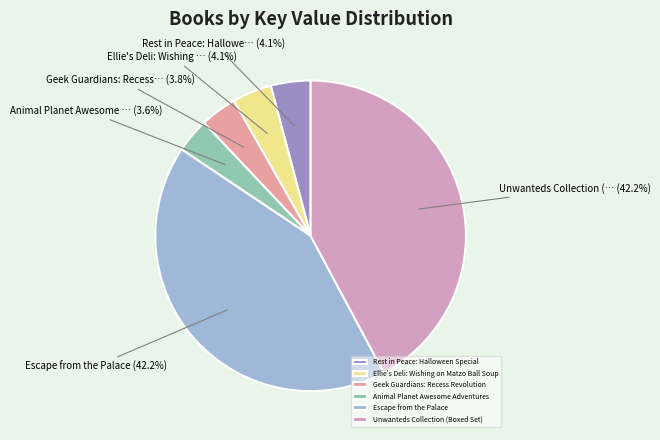

To the nearest percent, what is the combined percentage of Unwanteds Collection (Boxed Set) and Rest in Peace: Halloween Special?

46%